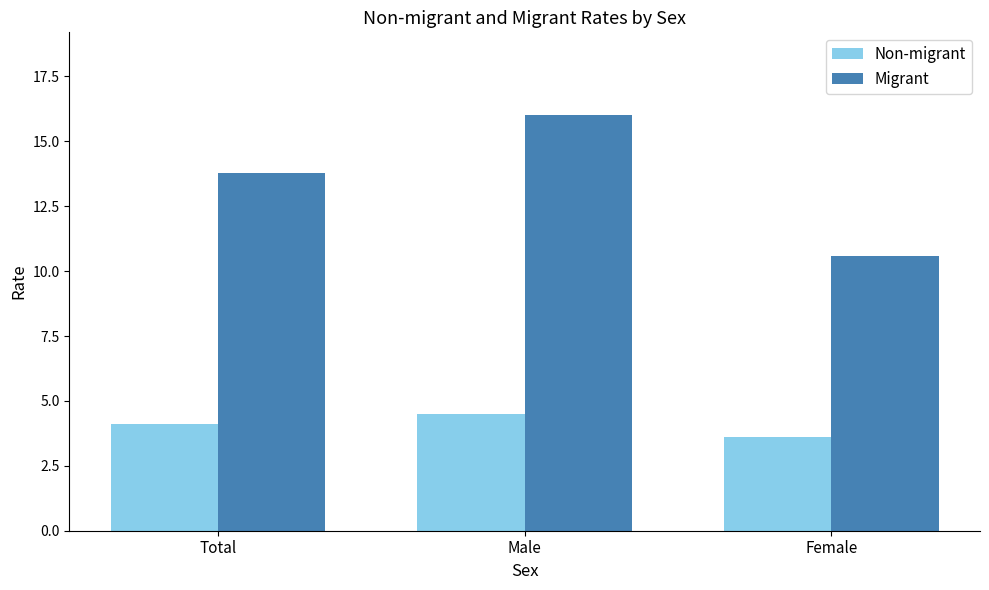

Is the value of Non-migrant at Total greater than the value of Migrant at Total?

No